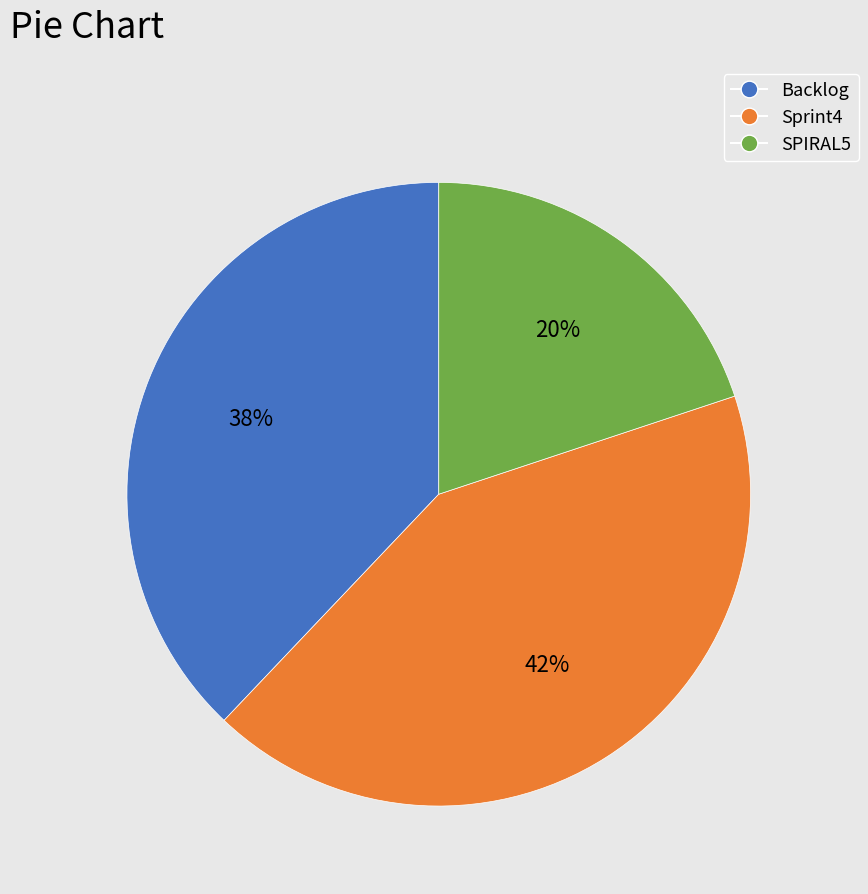

Is SPIRAL5 the majority of the pie?

No